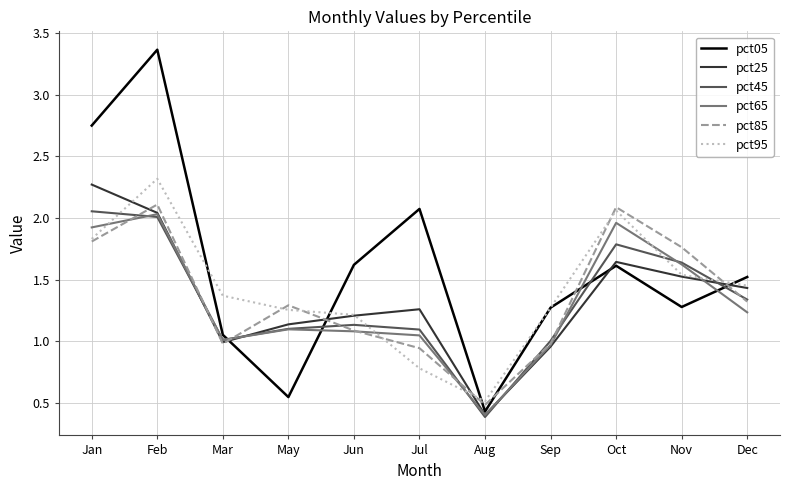

At which category does pct25 reach its first local peak?

Jul